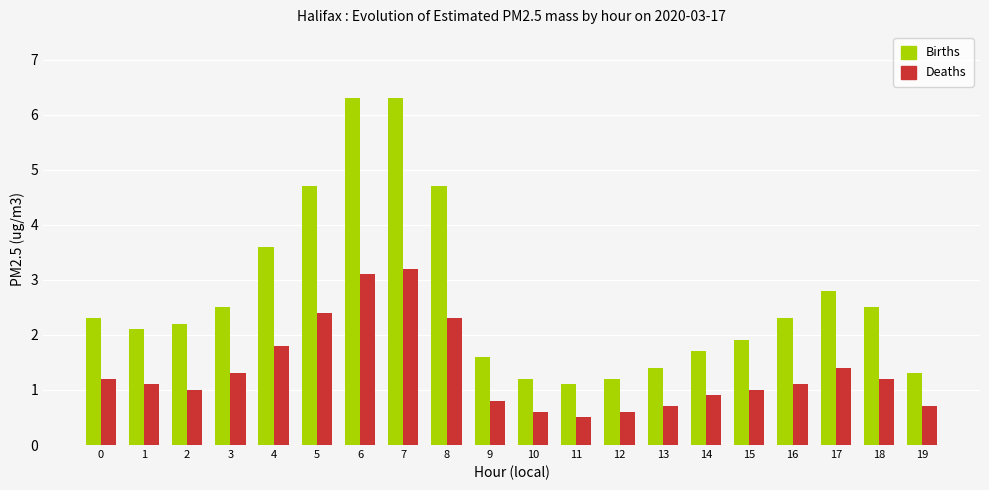

At 18, list the series in order from largest to smallest.

Births, Deaths